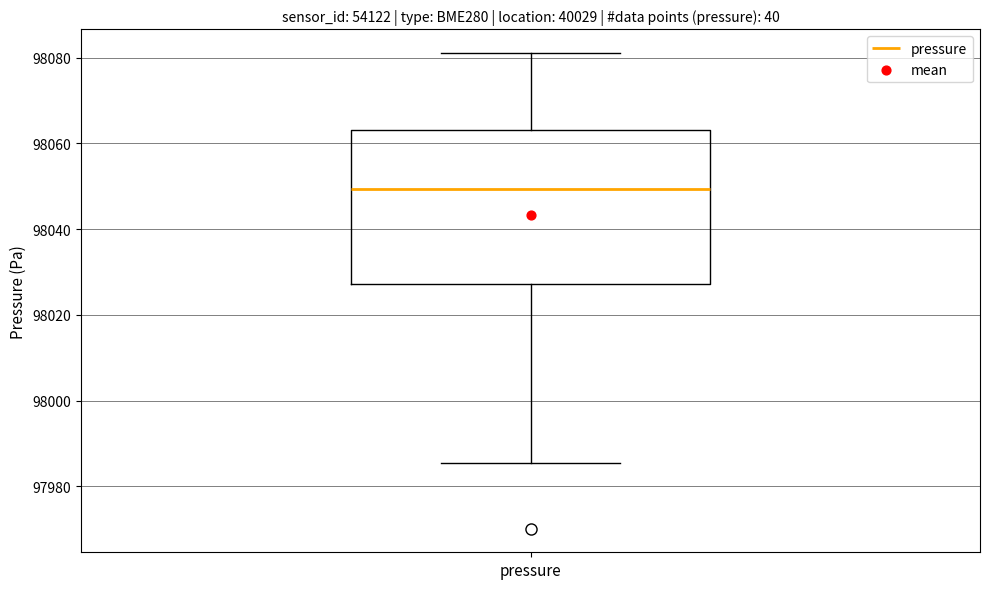

Read this box plot against the y-axis: the position of the median line, the range covered by the box, and the ends of both whiskers. The values are not printed on the chart, so give them approximately, as read against the axis.

median 98050, box 98028 to 98064, whiskers 97986 to 98082